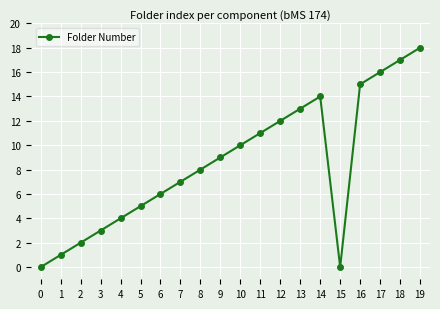

How many lines are shown in the chart?

1